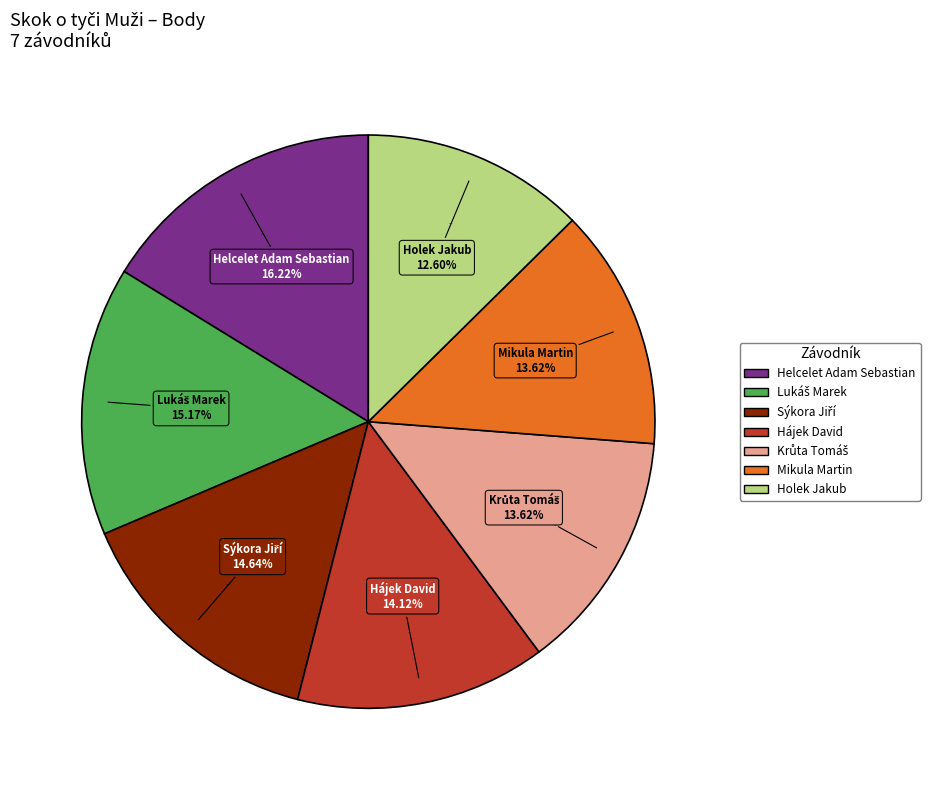

What is the ratio of the value at Sýkora Jiří to the value at Hájek David?

1.0